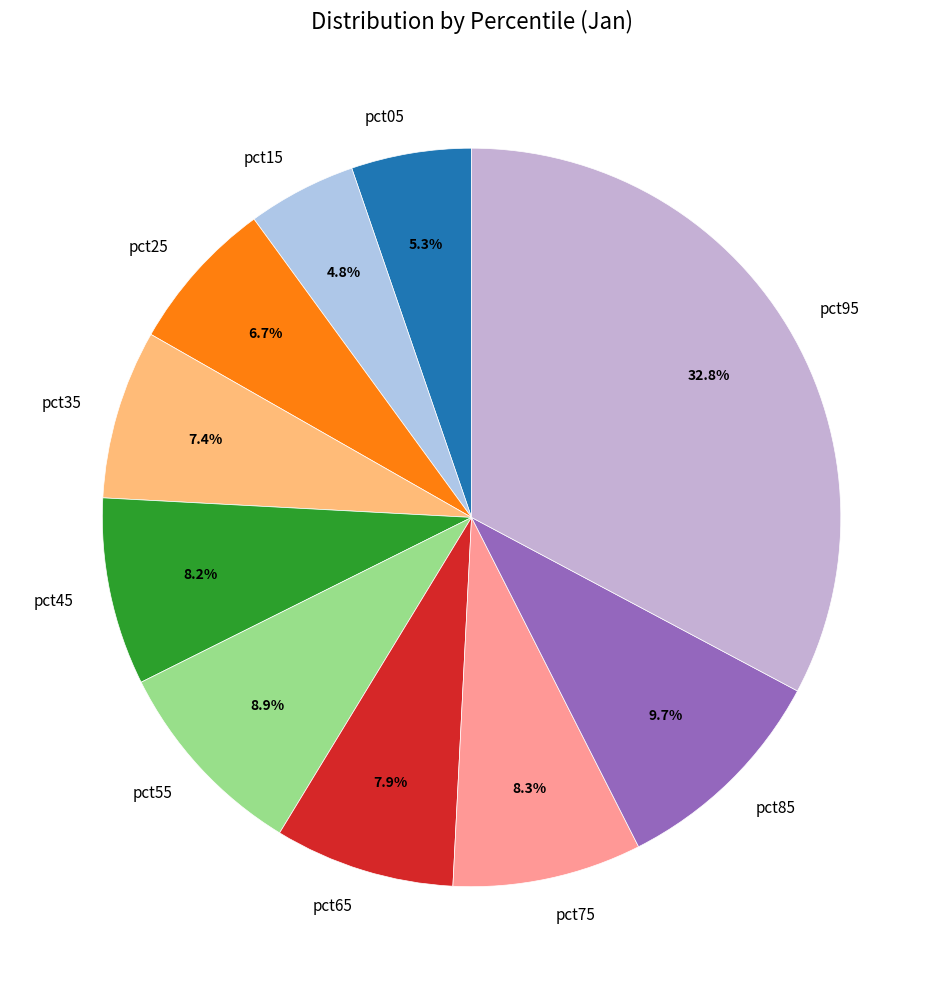

Does pct05 account for over 50% of the chart?

No